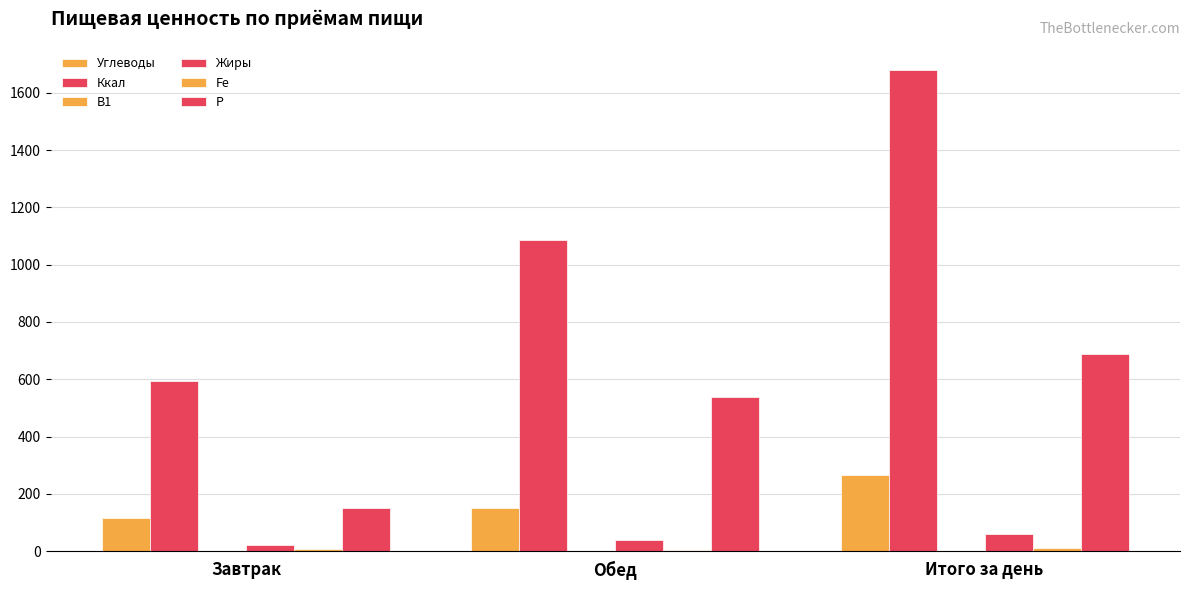

At which category is the sum across all series the highest?

Итого за день